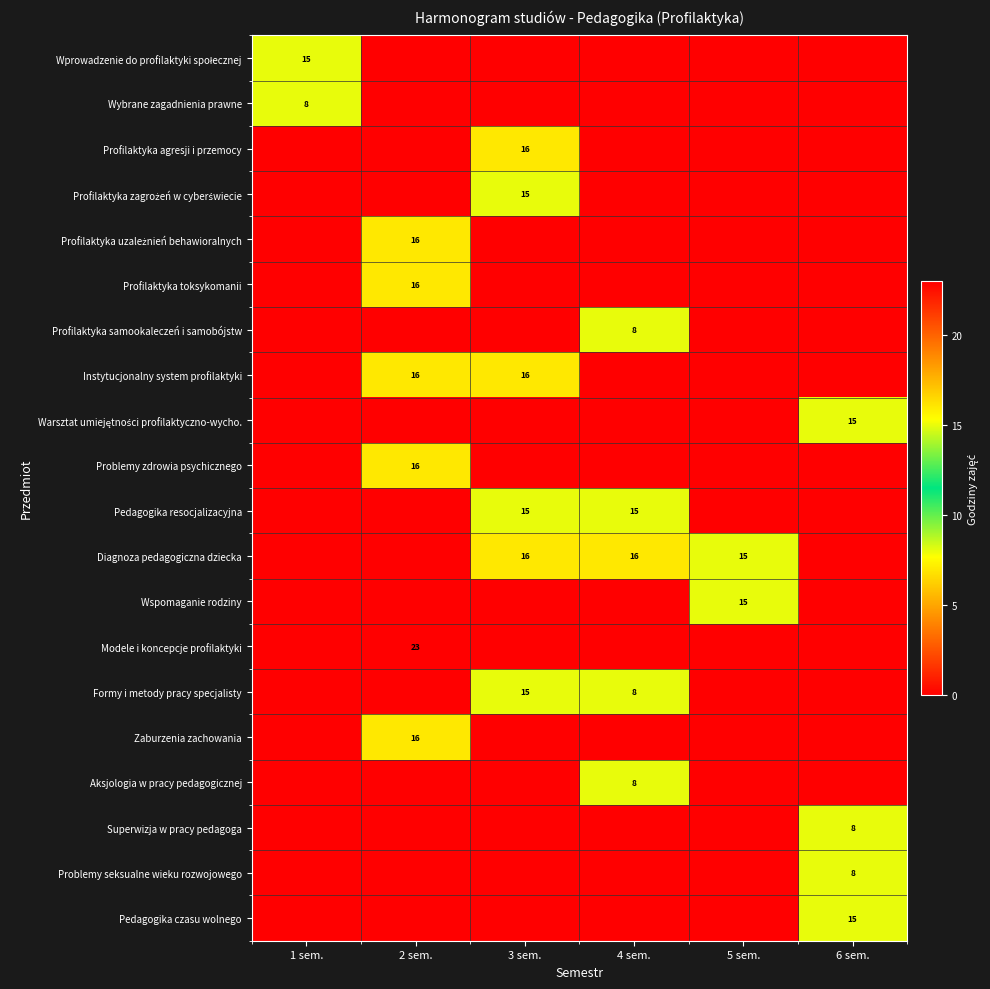

The value of Pedagogika resocjalizacyjna at 4 sem. is 15. True or false?

True